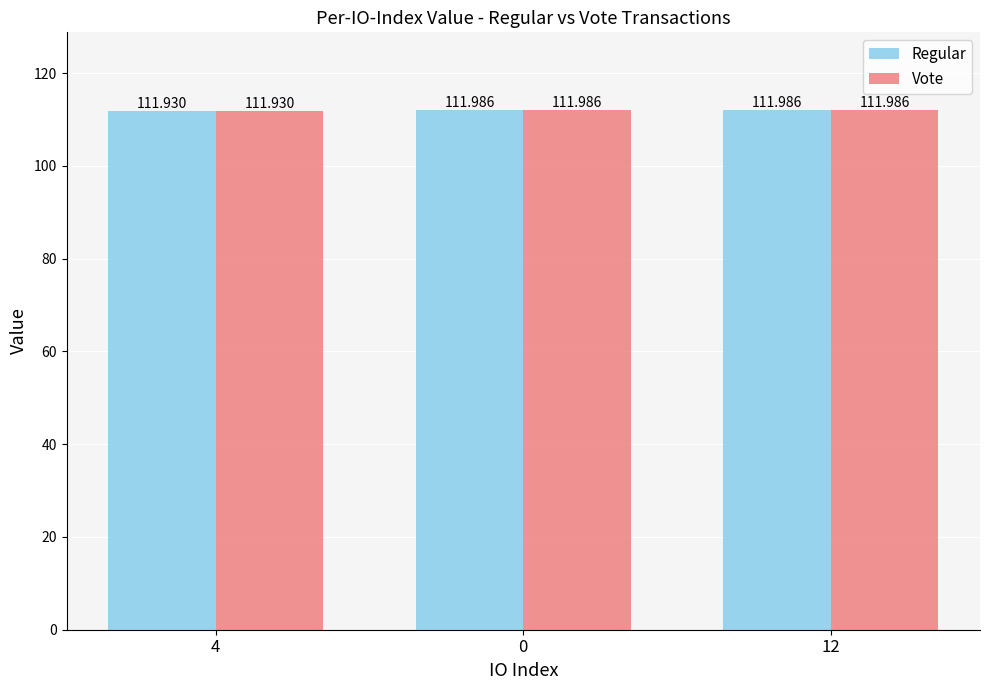

What is the sum of all Vote values?

335.9